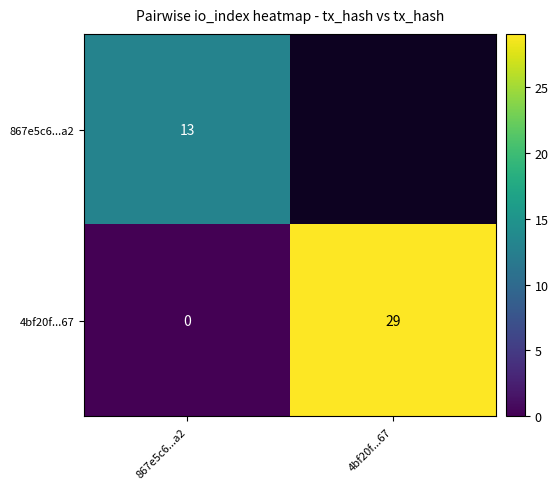

Where is 4bf20f...67 nearest to the value 14?

867e5c6...a2